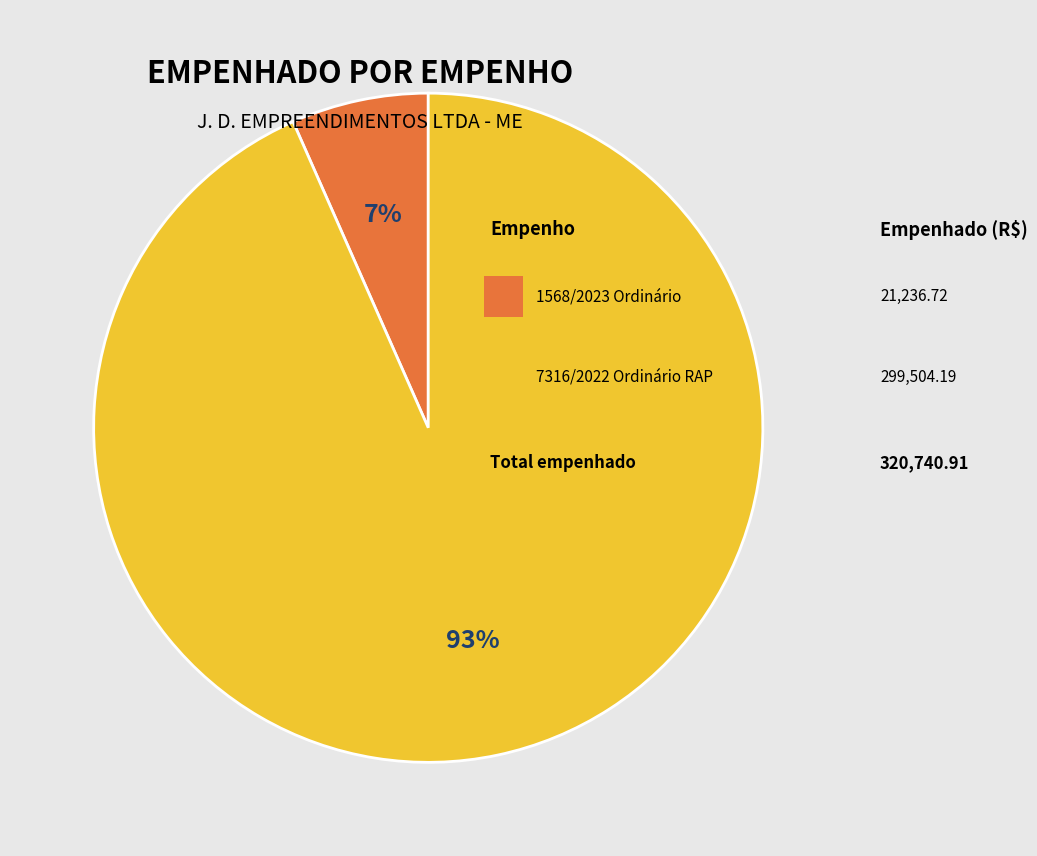

How many segments does this pie chart have?

2